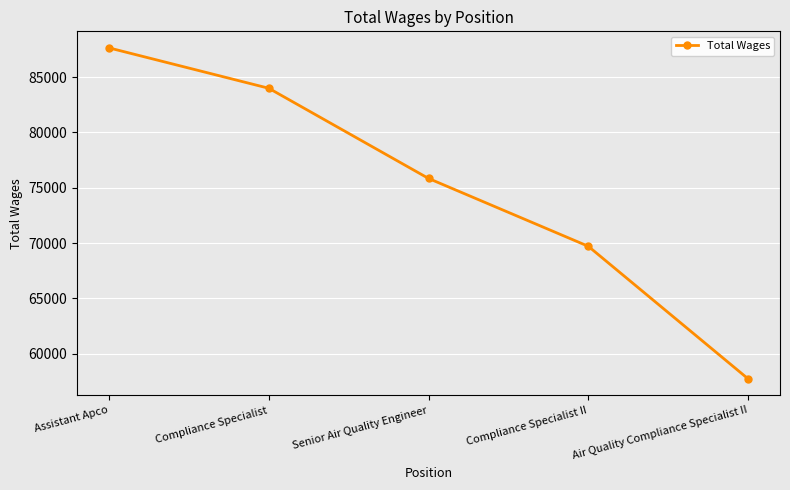

Which has a higher value, Compliance Specialist II or Compliance Specialist?

Compliance Specialist